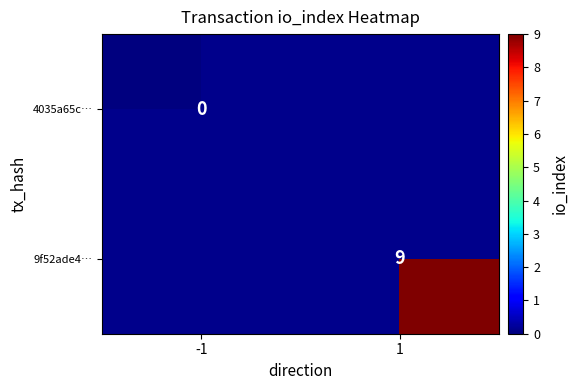

Is it true that 9f52ade4… equals 9 at 1?

True